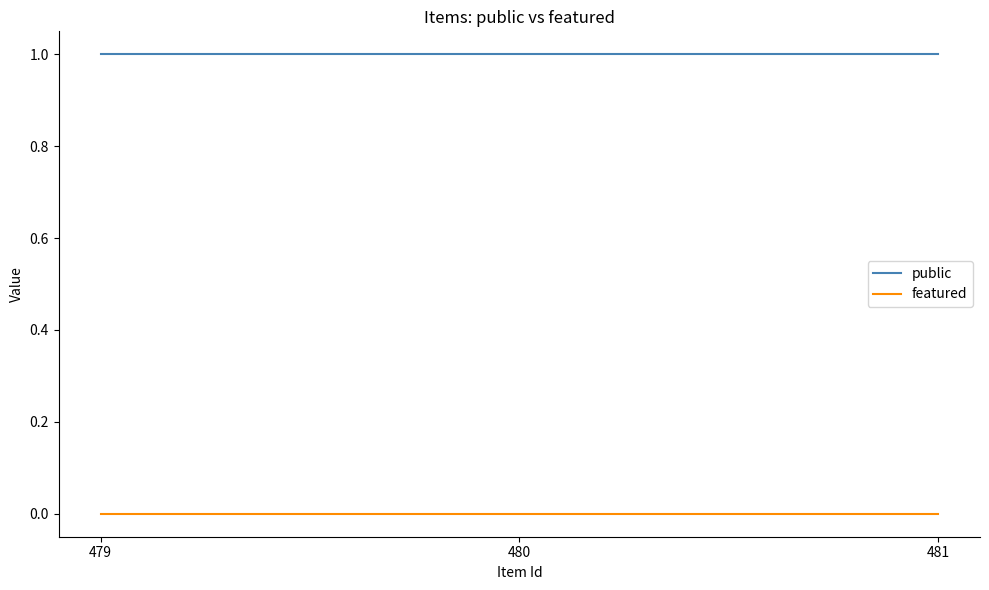

Reading left to right, transcribe all the data shown in this chart.

public: 479=1	480=1	481=1
featured: 479=0	480=0	481=0